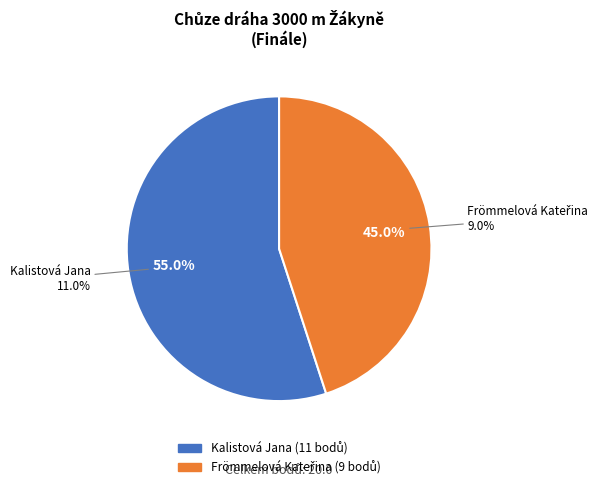

Combined, do Frömmelová Kateřina and Kalistová Jana account for over 50%?

Yes